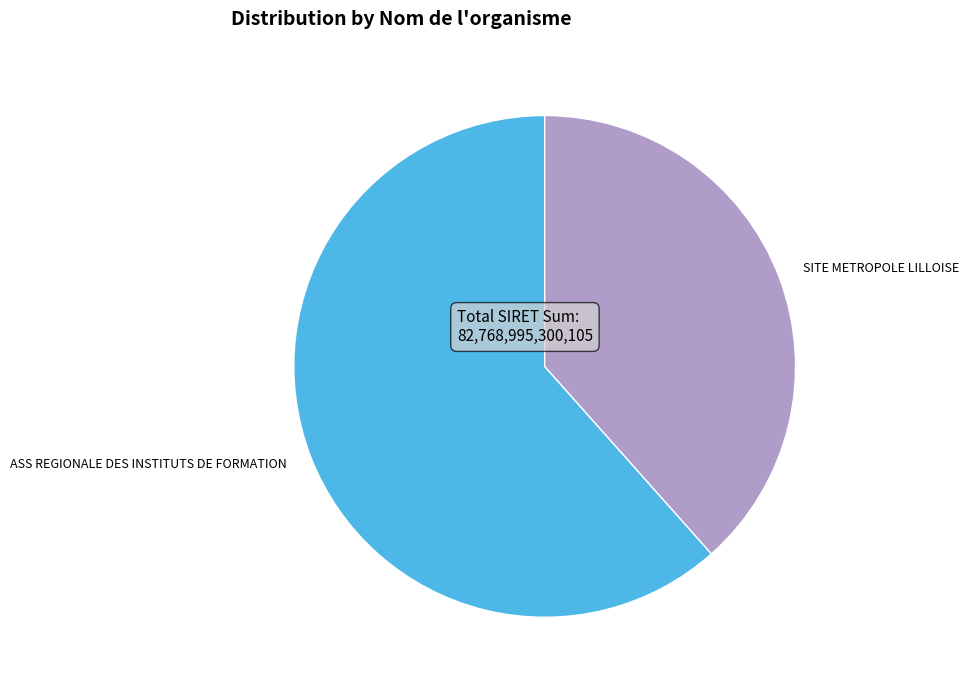

How many segments does this pie chart have?

2